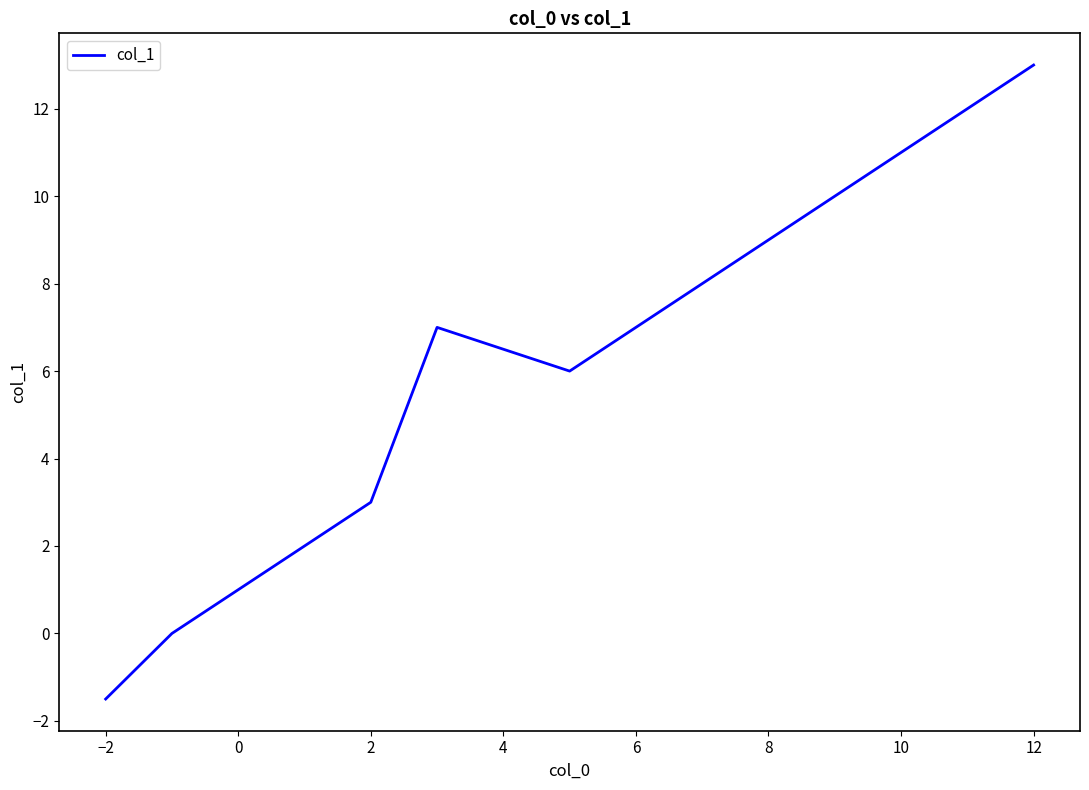

Reading left to right, transcribe all the data shown in this chart.

-1.5	0.0	1.0	2.0	3.0	7.0	6.0	9.0	11.0	13.0